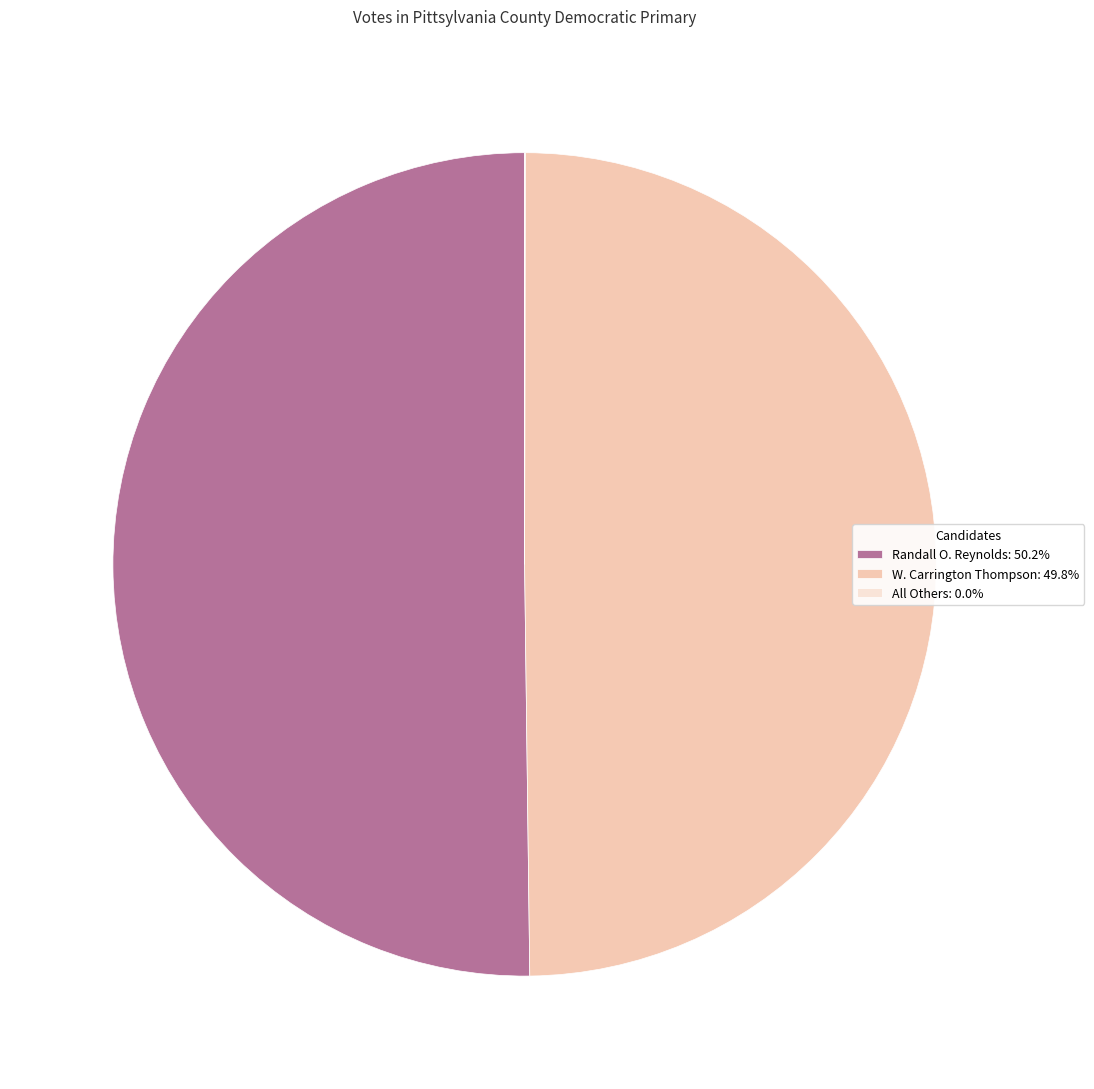

True or false: W. Carrington Thompson accounts for 39% of the total.

False